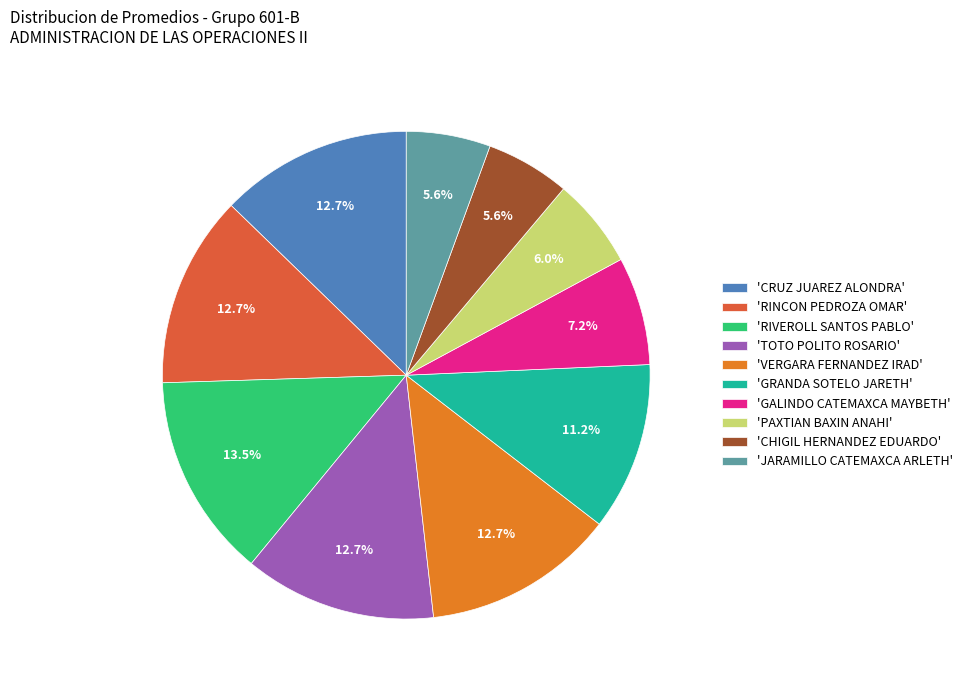

How many segments does this pie chart have?

10